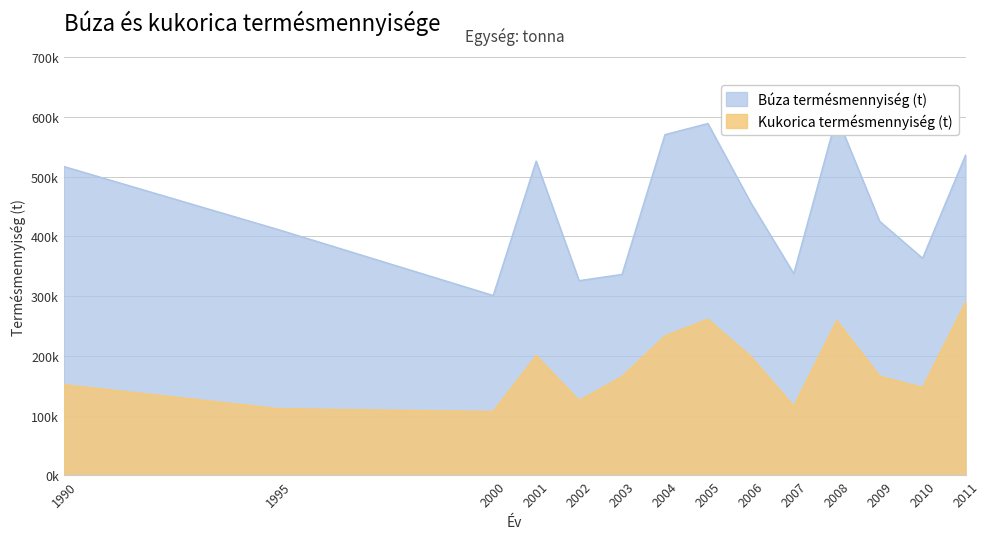

The chart shows a value of 165870 at 2009. True or false?

True